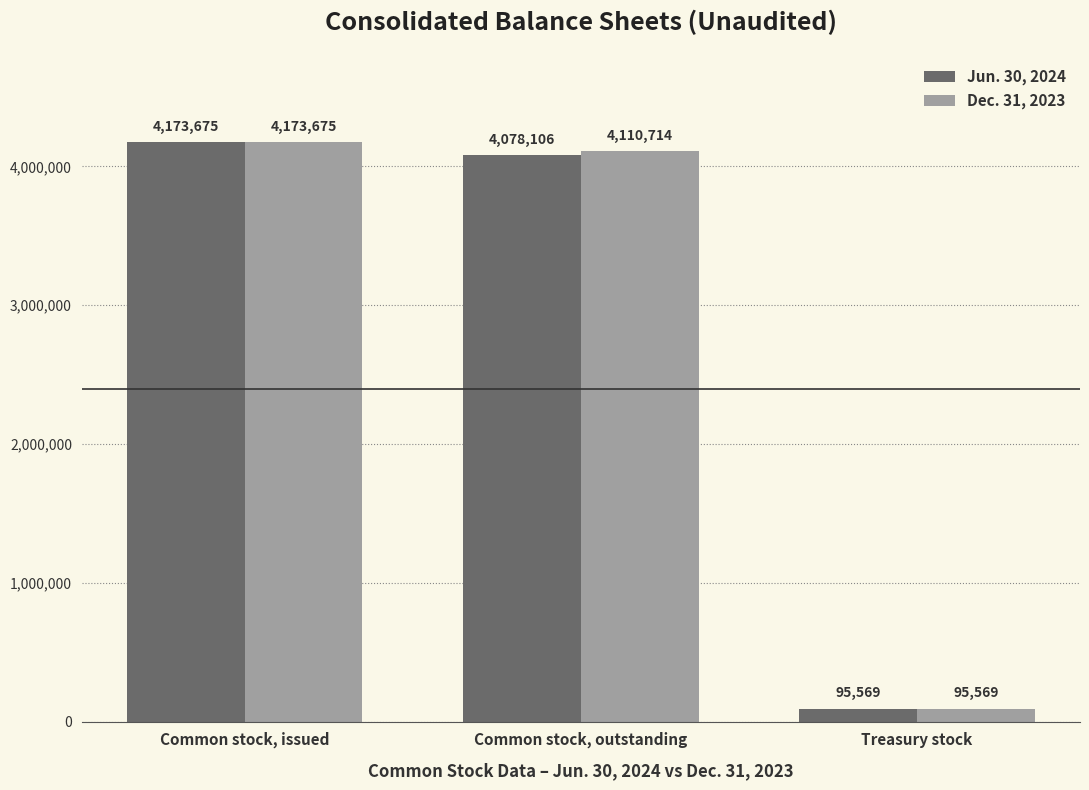

Is it true that Jun. 30, 2024 equals 5341458 at Common stock, outstanding?

False